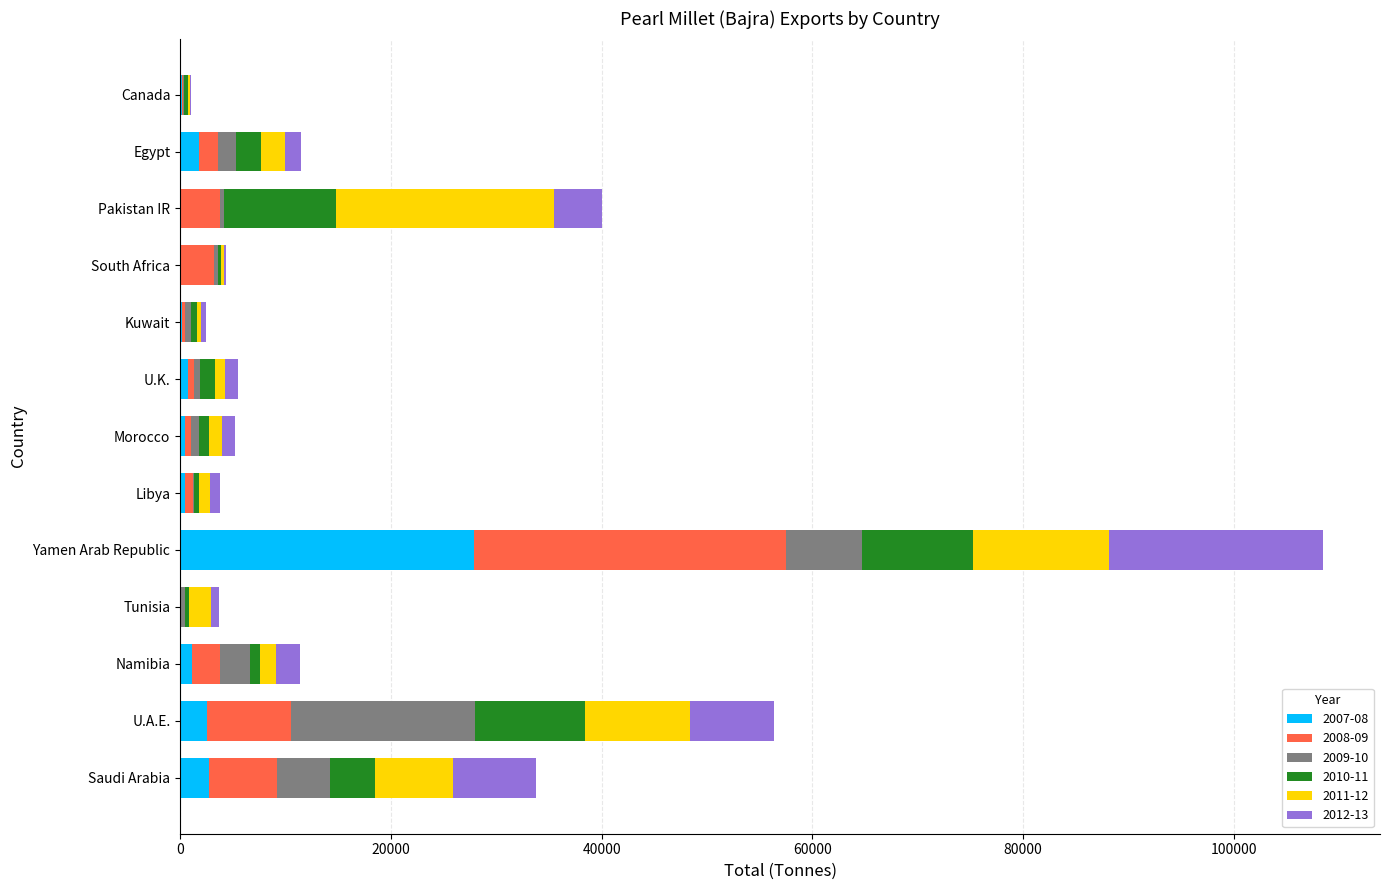

At which category is the sum across all series the highest?

Yamen Arab Republic